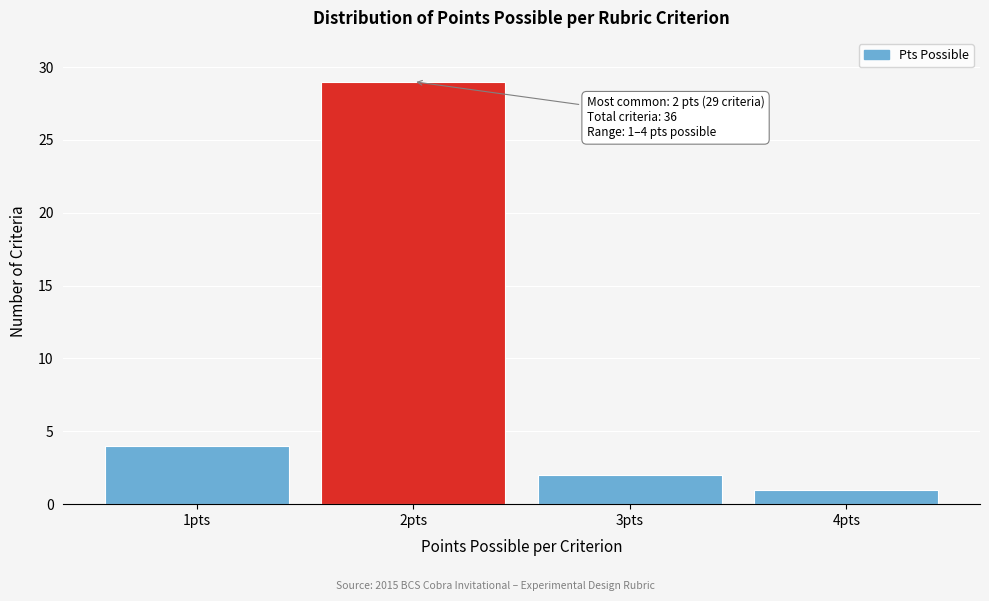

Reading left to right, list all the values displayed in this chart.

1pts=4	2pts=29	3pts=2	4pts=1